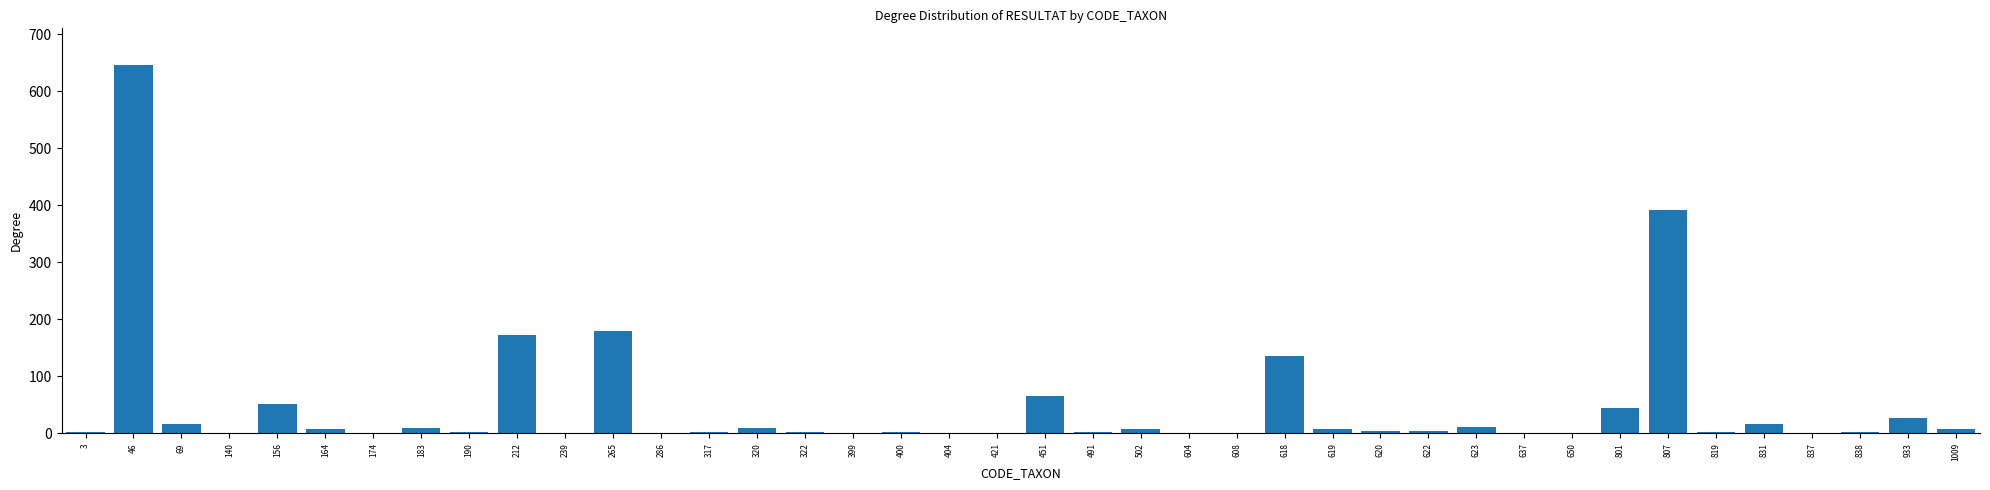

Approximately how many times larger is the value at 801 compared to 156?

0.9